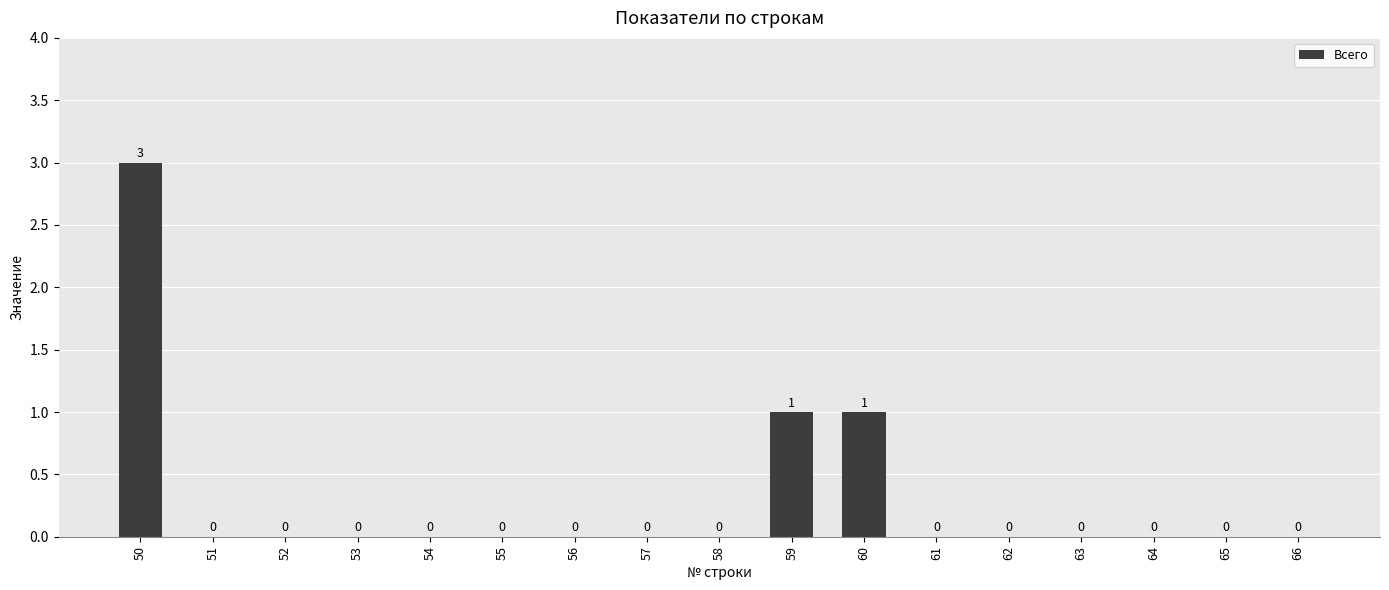

Which has a higher value, 50 or 64?

50